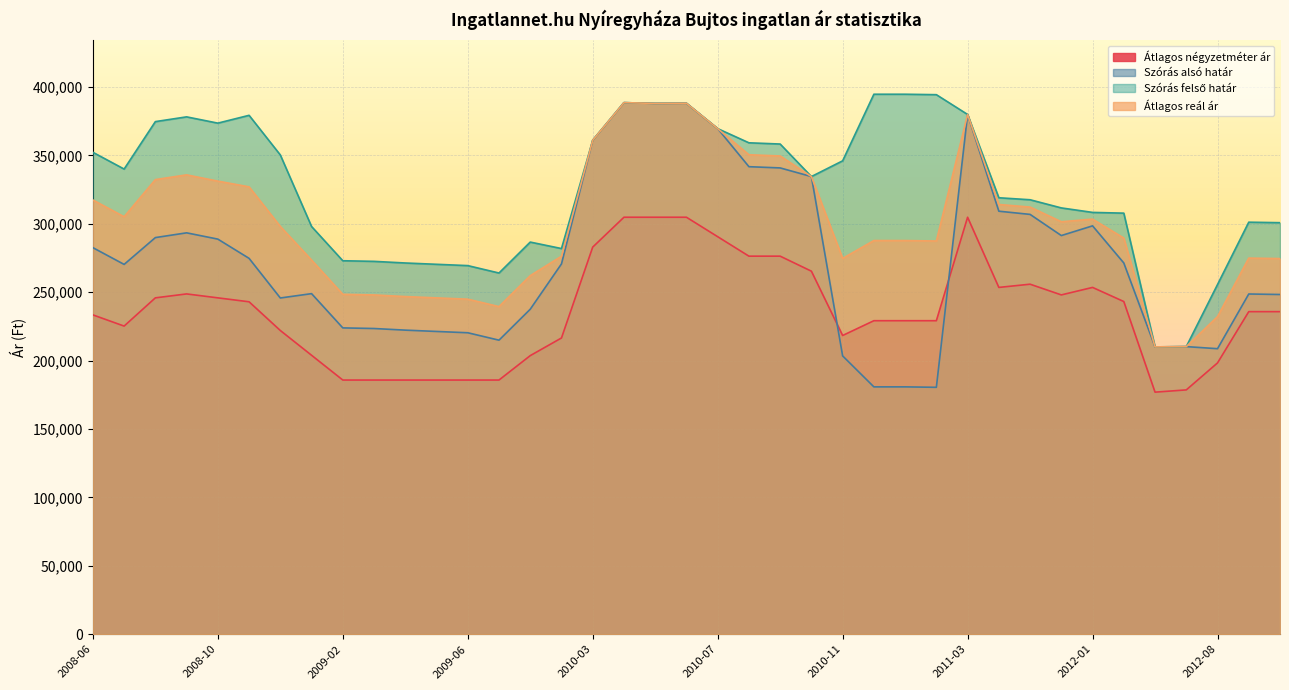

What is the minimum value for Szórás alsó határ?

180458